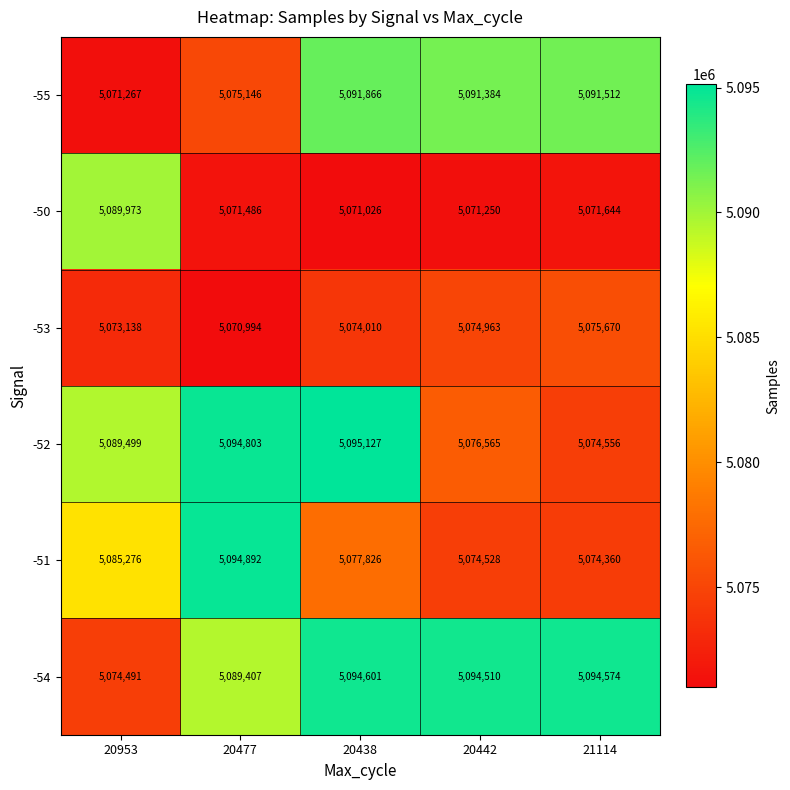

Which series has the largest total across all categories?

-54